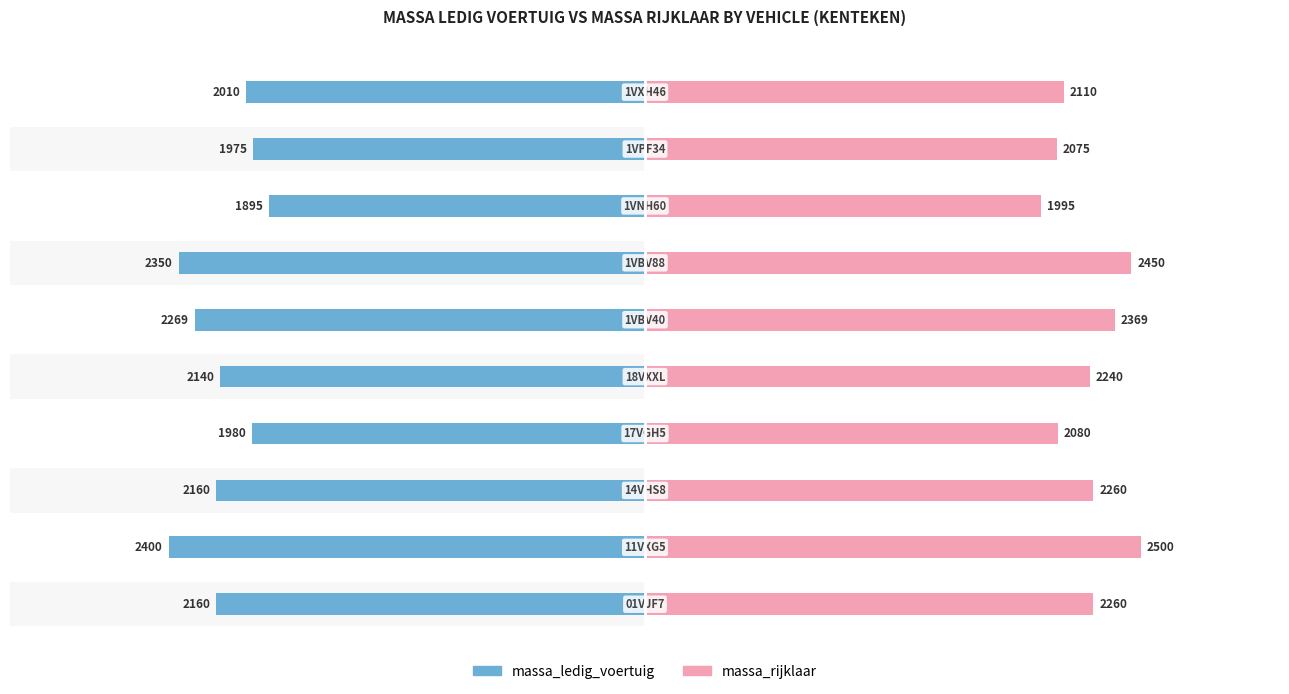

What is the maximum value shown in the chart?

2500